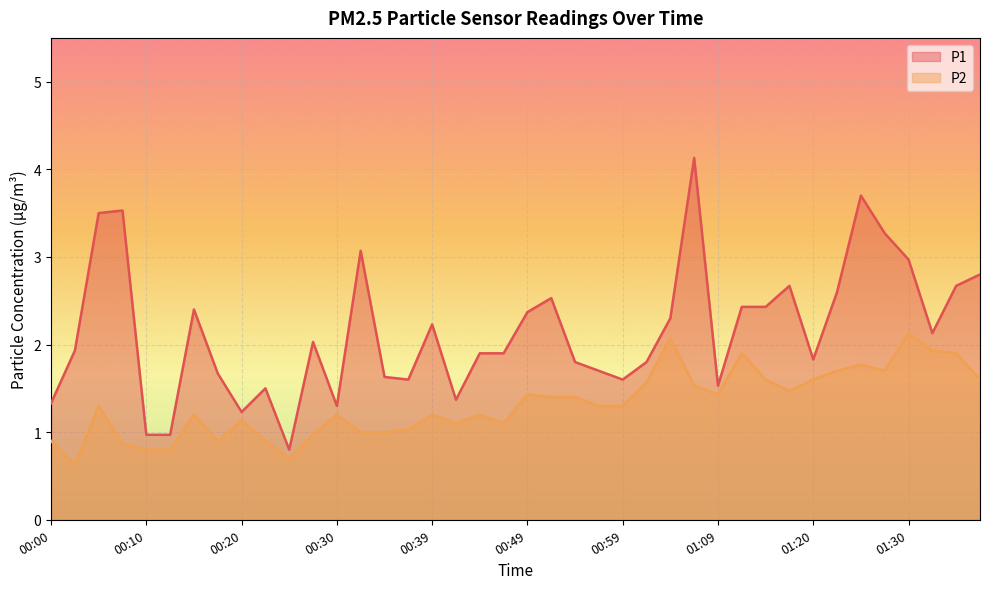

Rank the categories by P1 value from lowest to highest.

00:25, 00:10, 00:12, 00:20, 00:30, 00:00, 00:42, 00:22, 01:09, 00:37, 00:59, 00:34, 00:17, 00:57, 00:54, 01:02, 01:20, 00:44, 00:47, 00:03, 00:27, 01:32, 00:39, 01:04, 00:49, 00:15, 01:12, 01:14, 00:52, 01:22, 01:17, 01:35, 01:37, 01:30, 00:32, 01:27, 00:05, 00:07, 01:25, 01:07